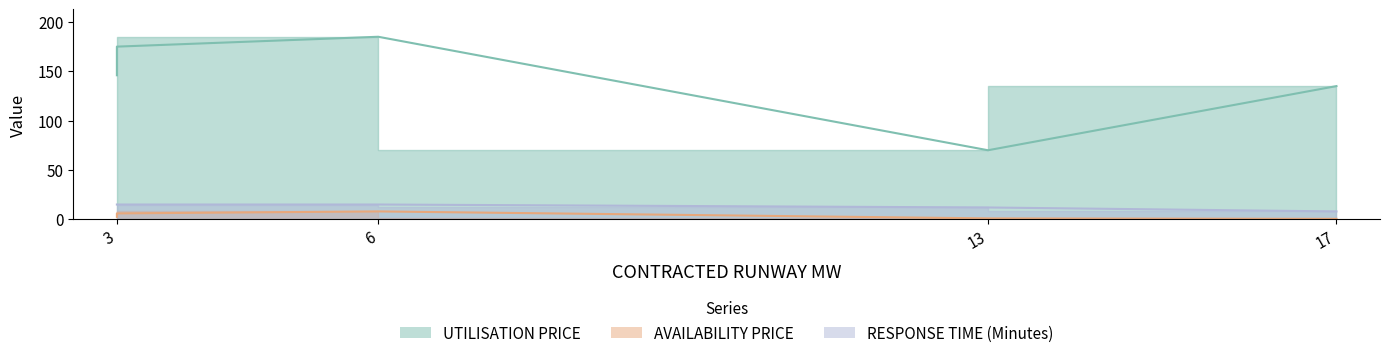

Which category has the highest value in the RESPONSE TIME (Minutes) series?

3